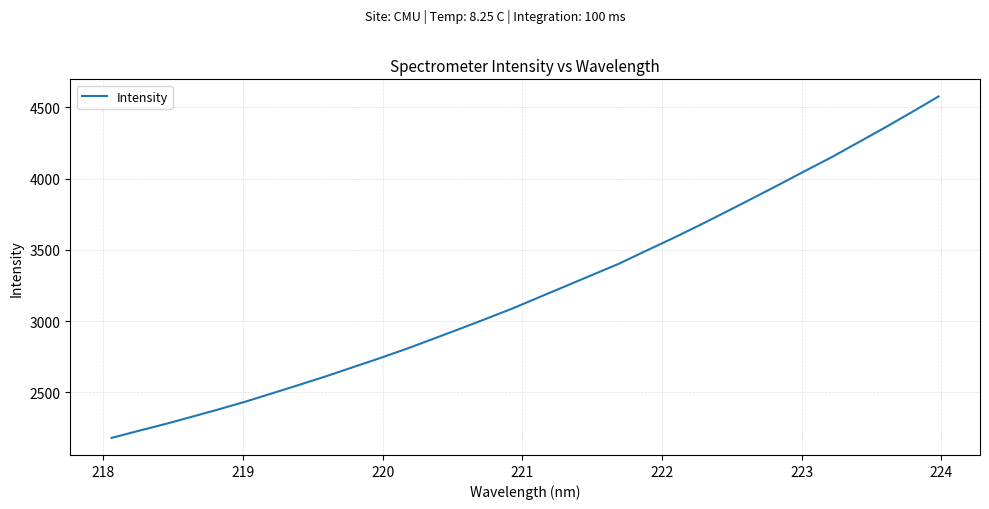

What is the smallest value displayed?

2180.3